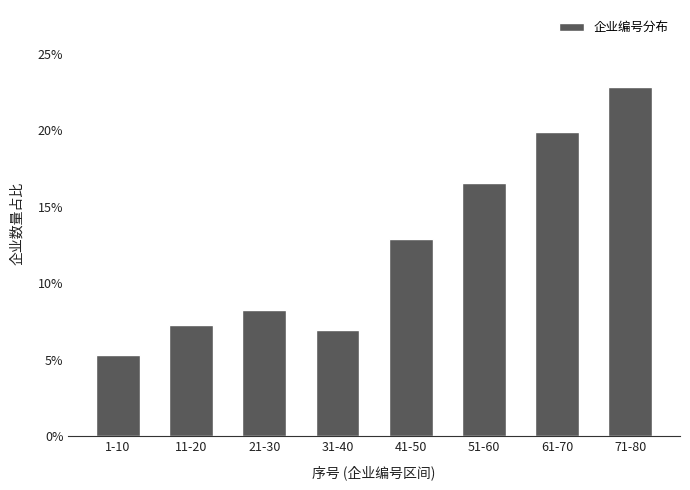

Reading right to left, what are all the values shown in this chart?

71-80=22.8	61-70=19.9	51-60=16.6	41-50=12.9	31-40=7.0	21-30=8.3	11-20=7.3	1-10=5.3